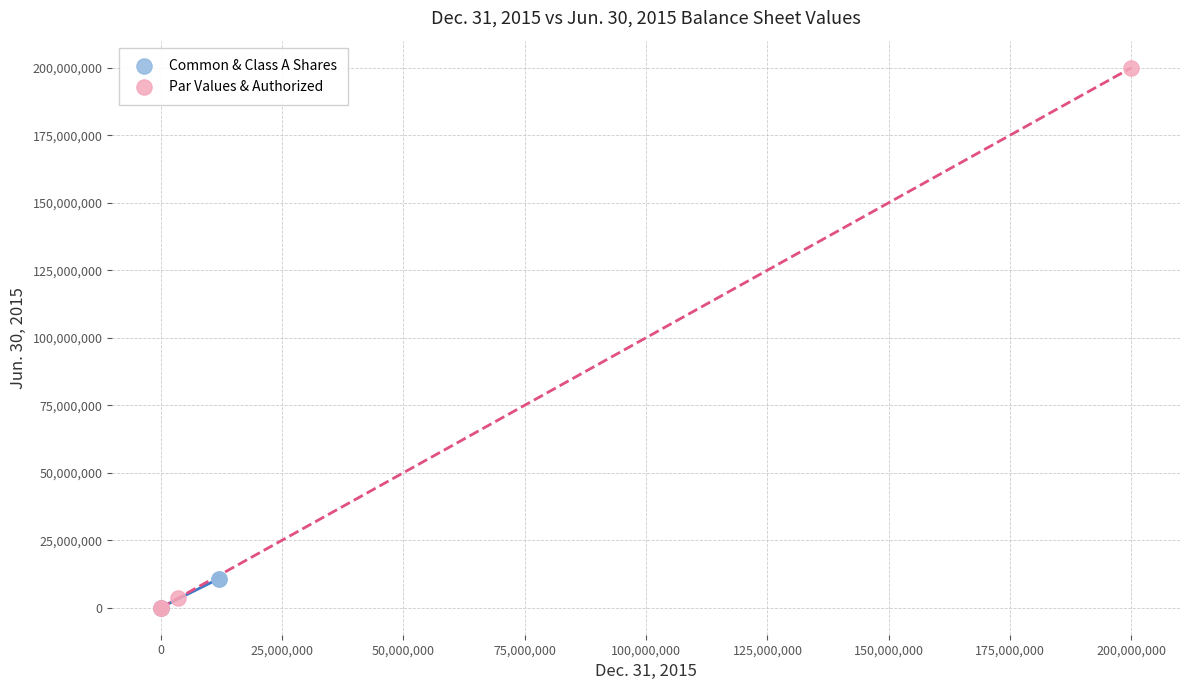

Which series contains the highest Y value?

Par Values & Authorized